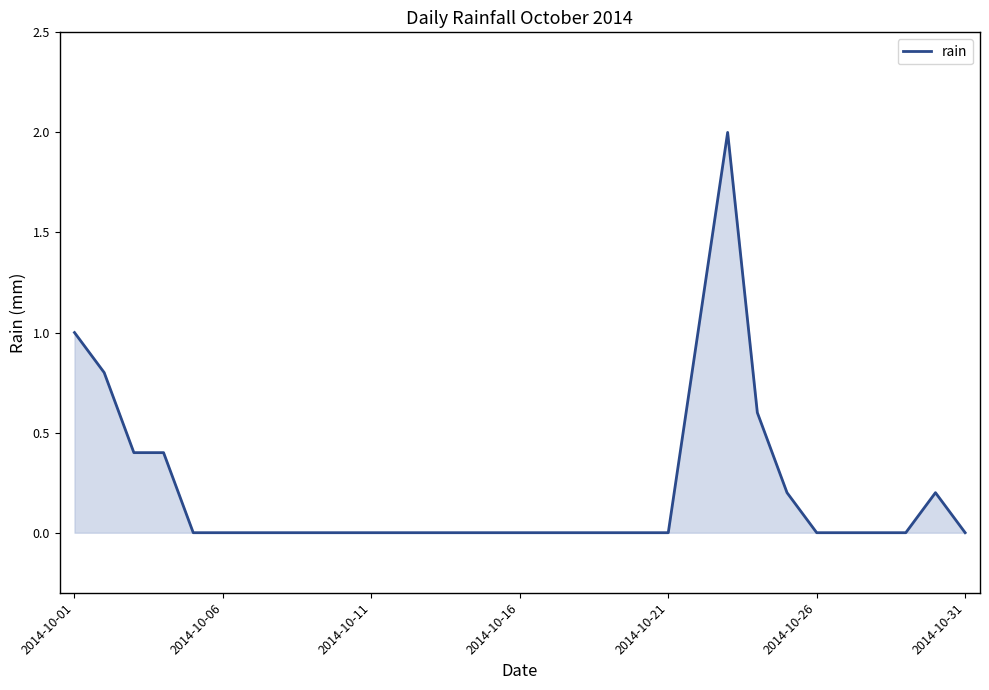

What is the sum of all values?

6.6